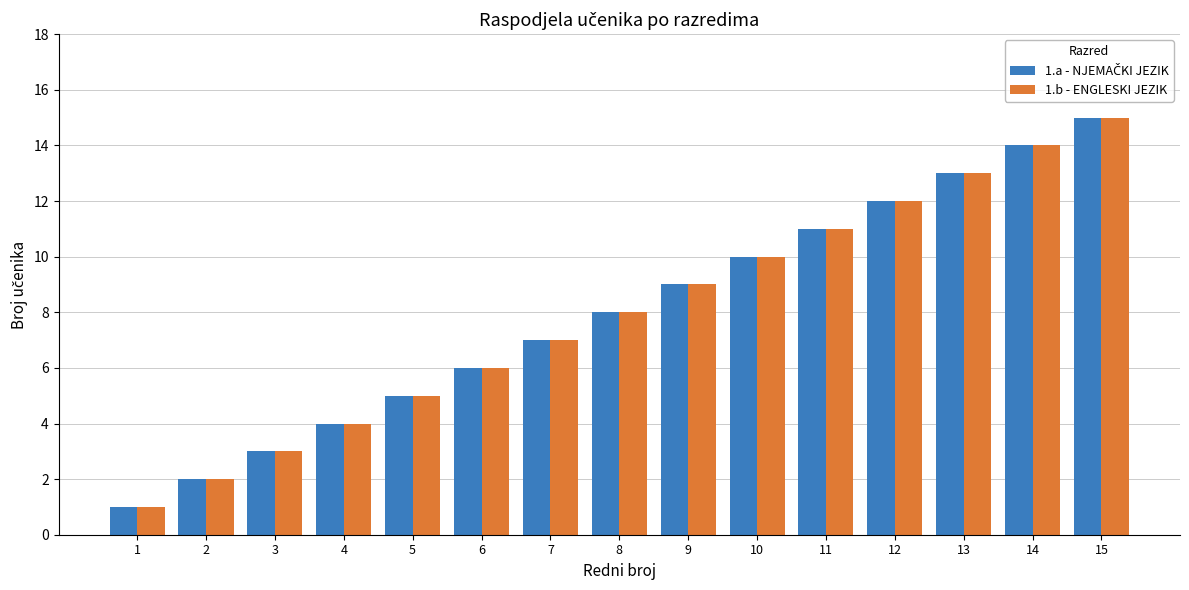

Is it true that 1.b - ENGLESKI JEZIK equals 4 at 4?

True